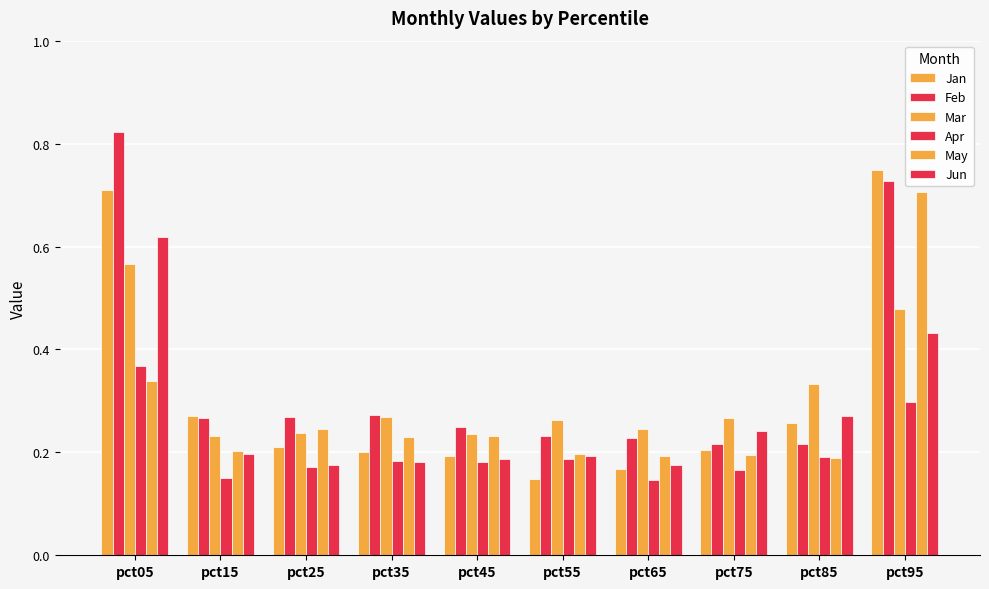

Are the bars horizontal?

No